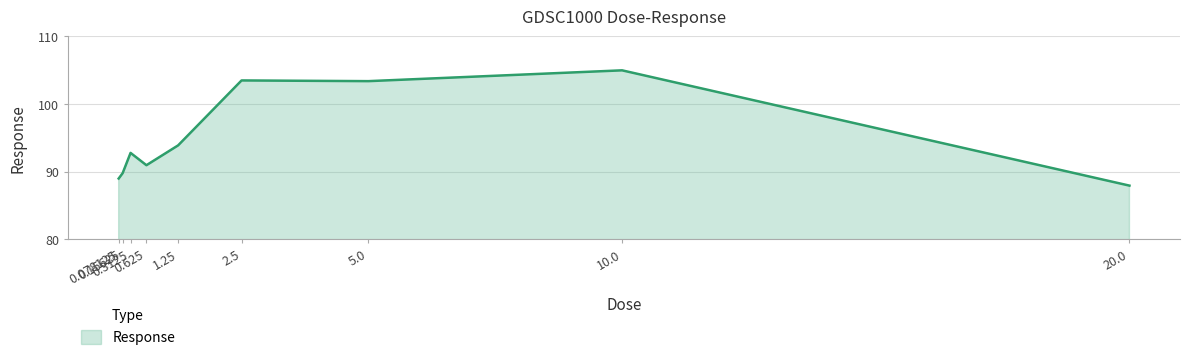

How many series are shown in this chart?

1